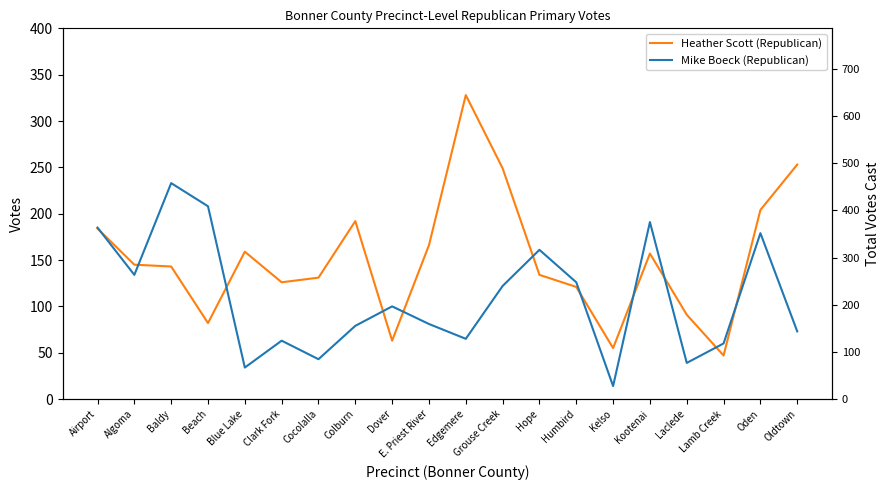

Reading left to right, list all the values displayed in this chart.

Heather Scott (Republican): 184	145	143	82	159	126	131	192	63	166	328	249	134	121	55	157	91	47	204	253
Mike Boeck (Republican): 185	134	233	208	34	63	43	79	100	81	65	122	161	126	14	191	39	60	179	73